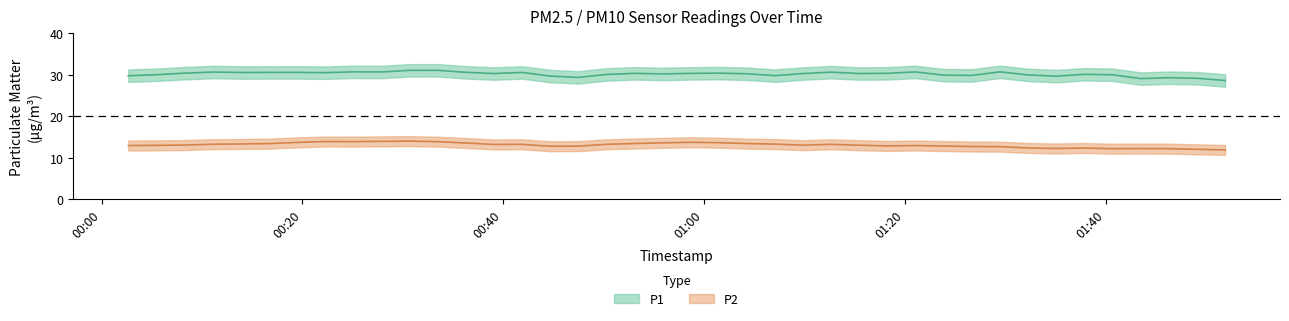

What is the maximum value shown in the chart?

32.9